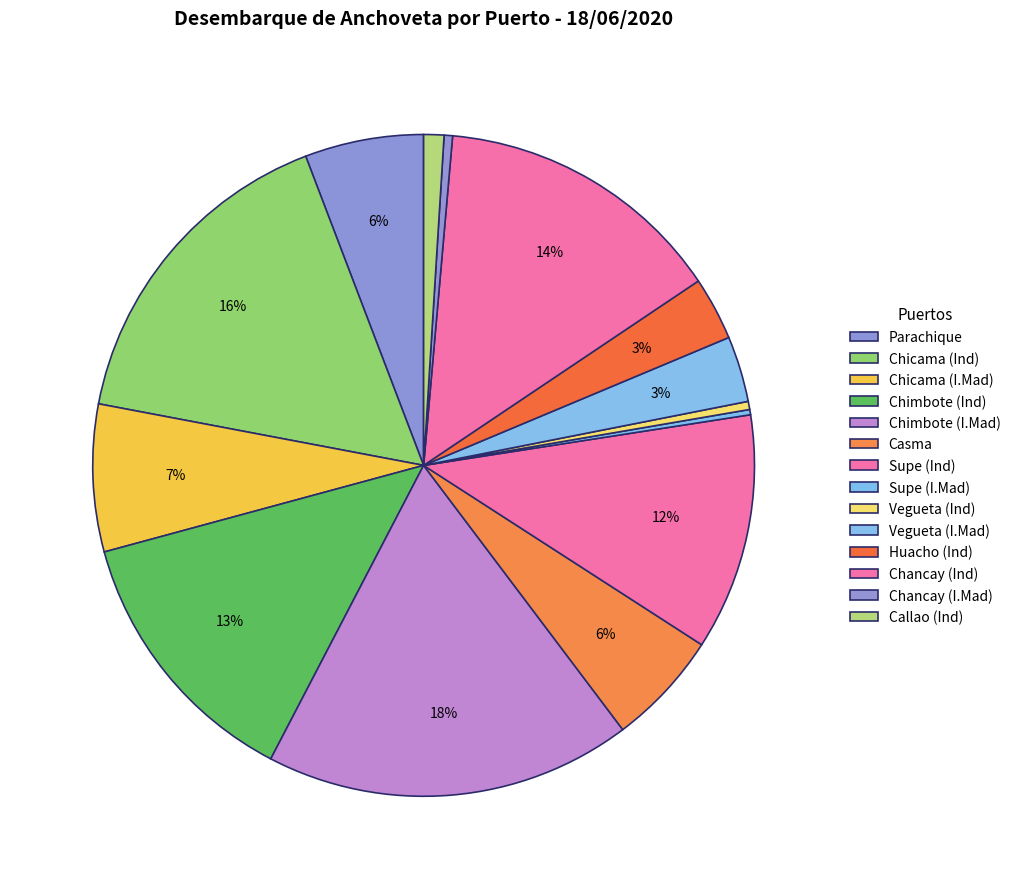

What percentage is the Supe (Ind) slice, to the nearest percent?

12%